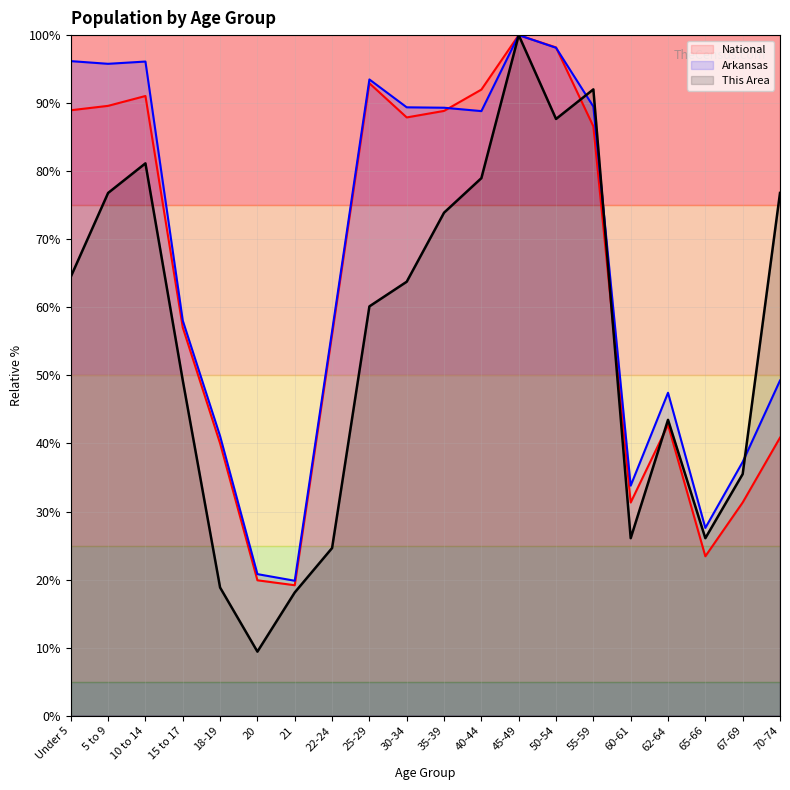

At how many categories does at least one series exceed 19?

20